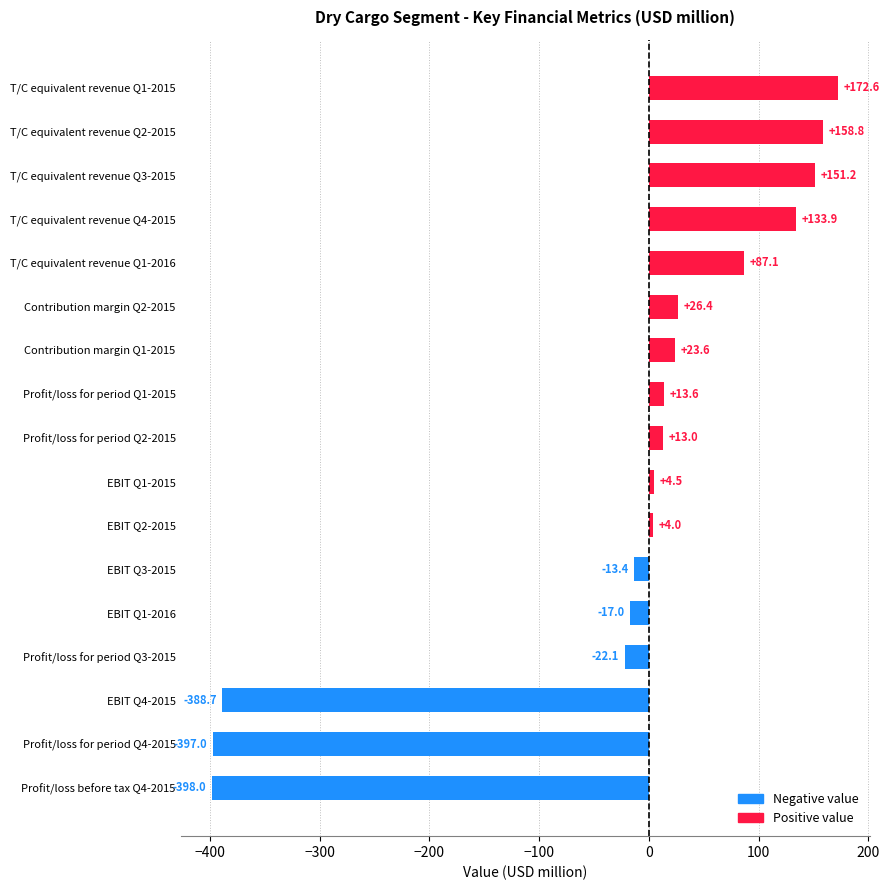

What is the change in value from T/C equivalent revenue Q1-2016 to Profit/loss for period Q4-2015?

-484.1